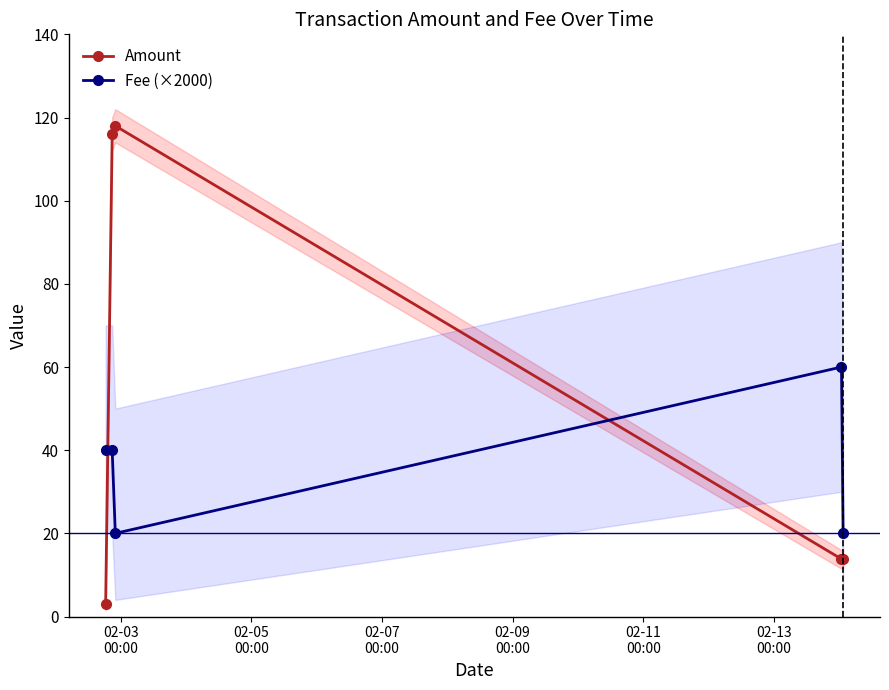

How many data points in Amount are less than 13?

1